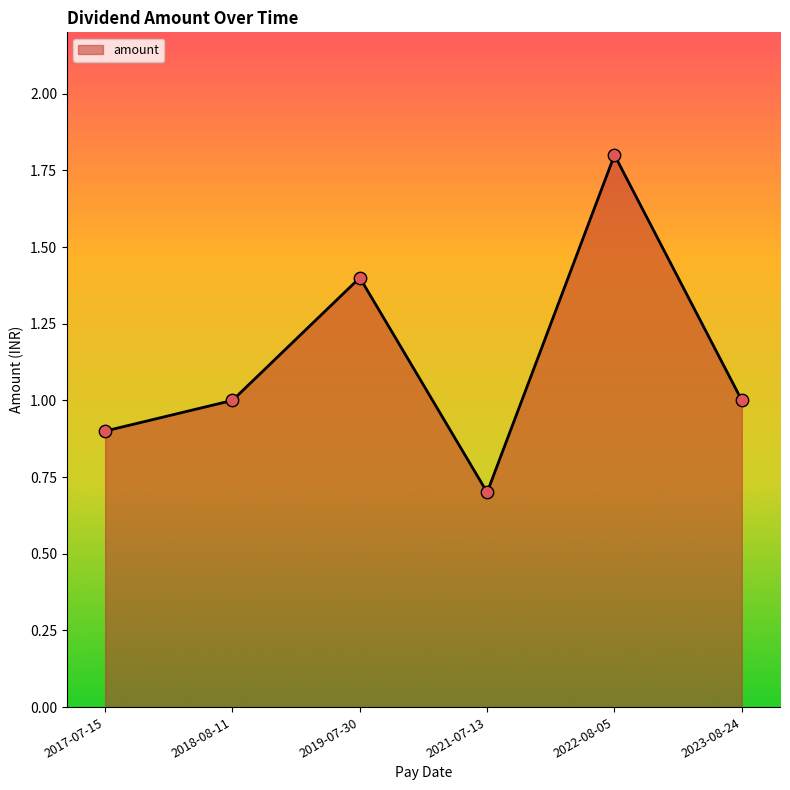

Which has a higher value, 2023-08-24 or 2021-07-13?

2023-08-24